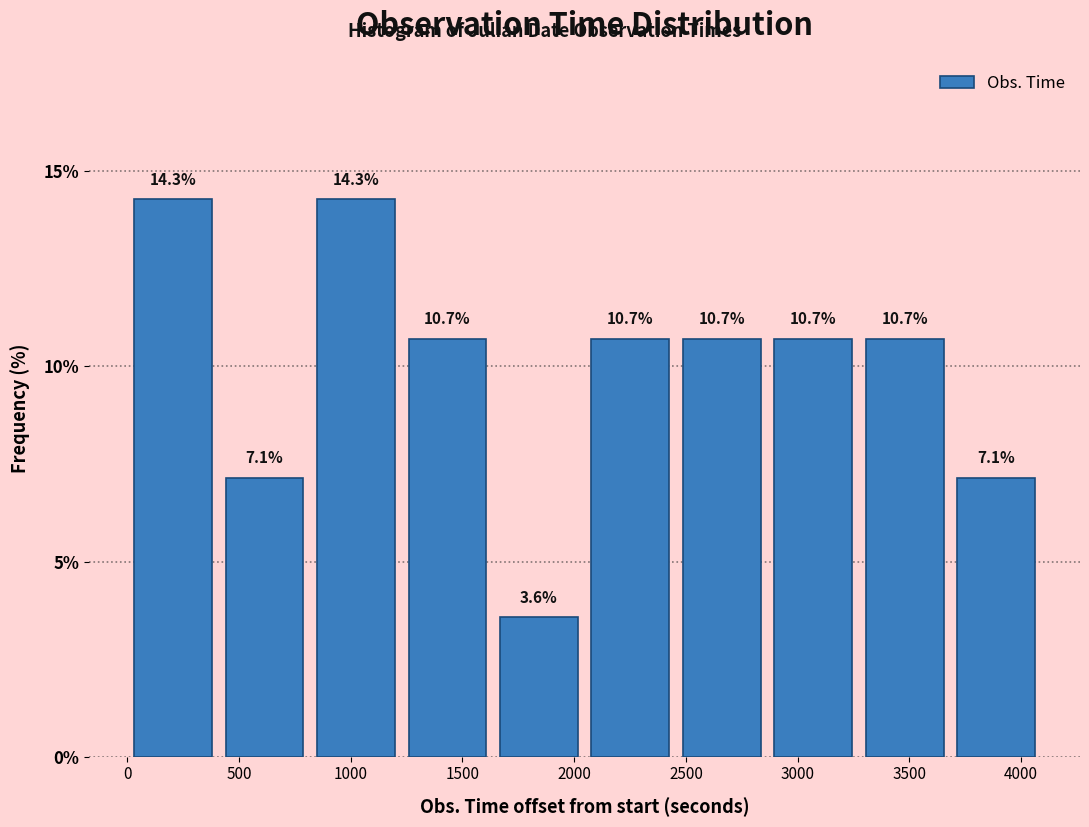

Reading left to right, list every bar in this chart as the range it spans on the x-axis followed by its height. The bar edges are not printed on the chart, so give them approximately, as read against the axis.

0 to 400: 14.3
400 to 800: 7.1
800 to 1250: 14.3
1250 to 1650: 10.7
1650 to 2050: 3.6
2050 to 2450: 10.7
2450 to 2850: 10.7
2850 to 3250: 10.7
3250 to 3700: 10.7
3700 to 4100: 7.1